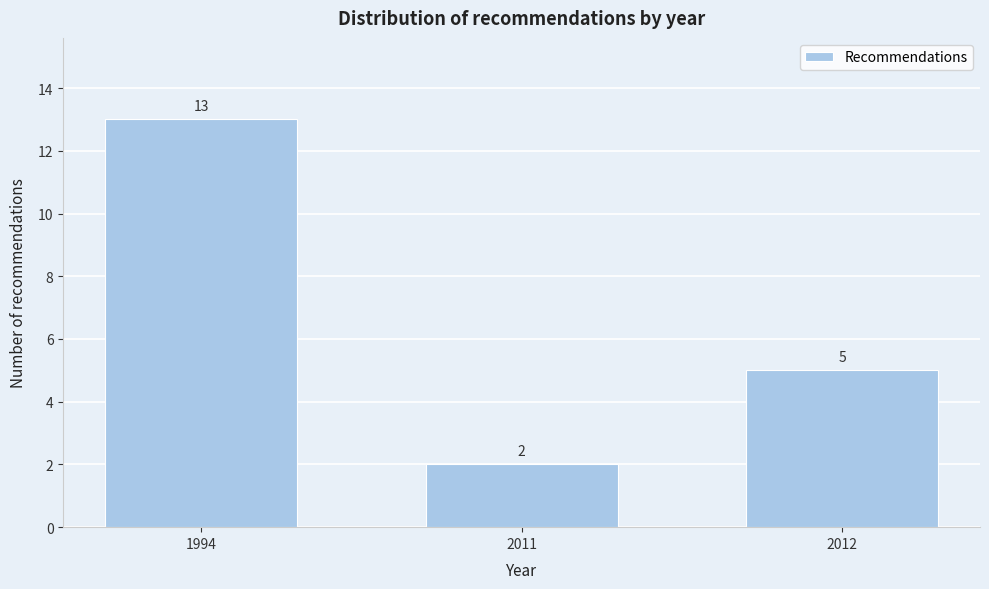

Reading left to right, transcribe all the data shown in this chart.

13	2	5